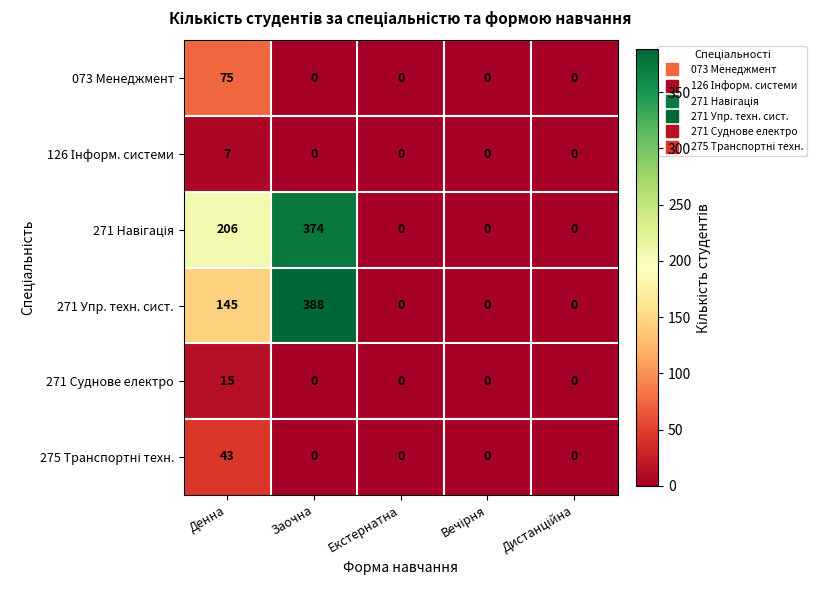

What is the sum of all 271 Суднове електро values?

15